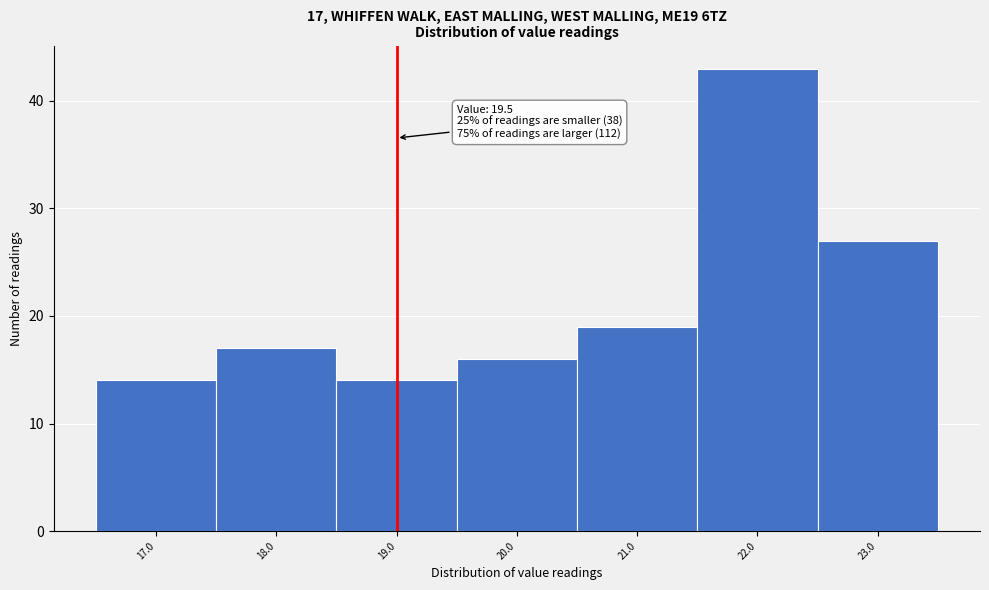

Reading left to right, what are all the values shown in this chart?

17.0=14	18.0=17	19.0=14	20.0=16	21.0=19	22.0=43	23.0=27